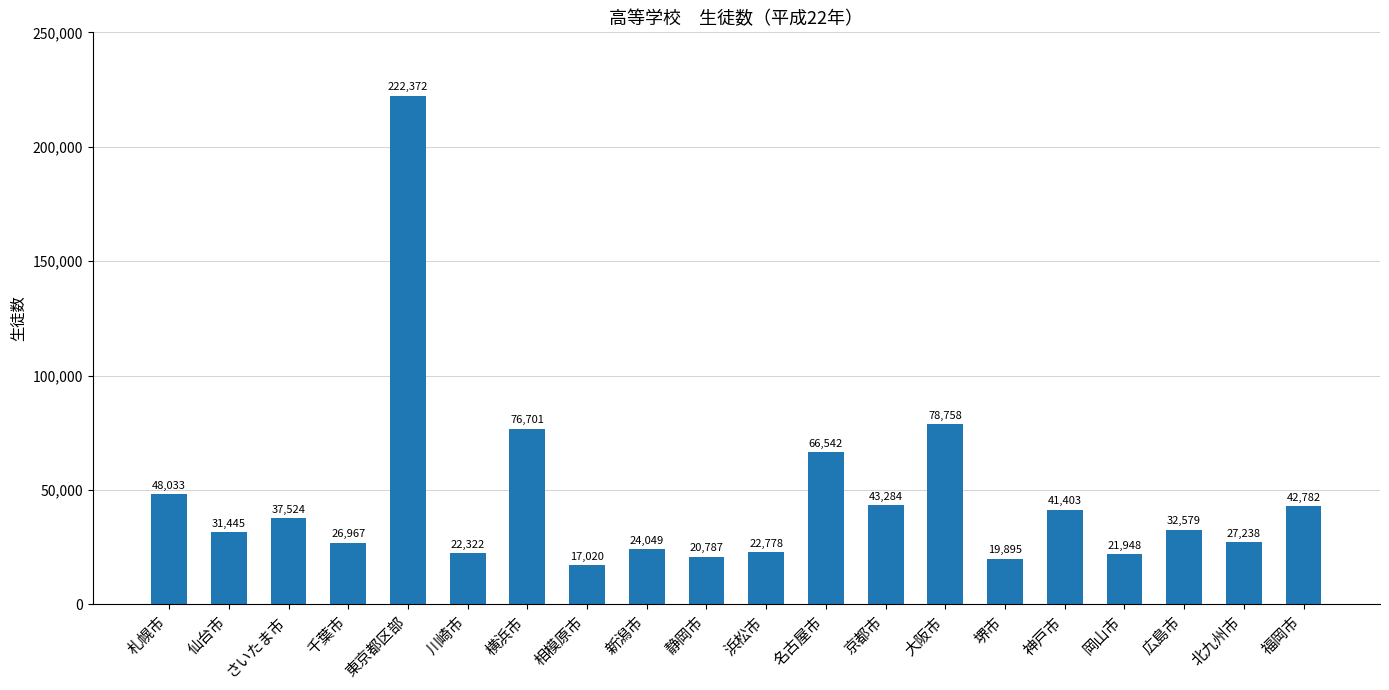

List the labels in order of value, largest first.

東京都区部, 大阪市, 横浜市, 名古屋市, 札幌市, 京都市, 福岡市, 神戸市, さいたま市, 広島市, 仙台市, 北九州市, 千葉市, 新潟市, 浜松市, 川崎市, 岡山市, 静岡市, 堺市, 相模原市